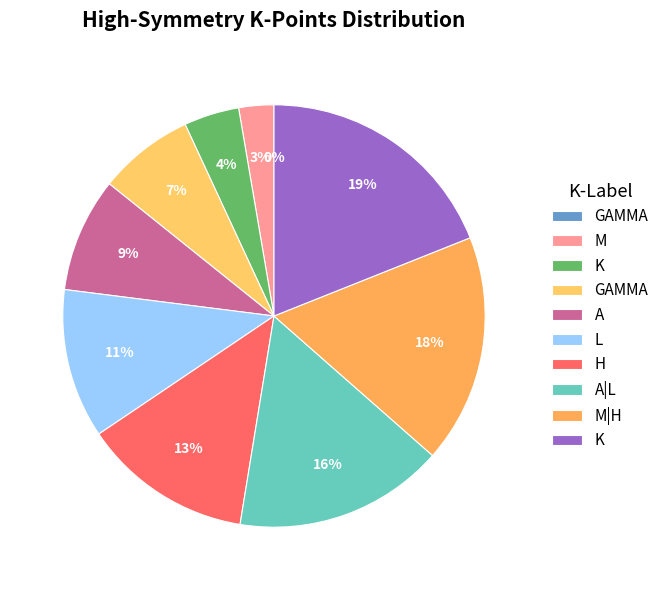

How many slices are in this pie chart?

10